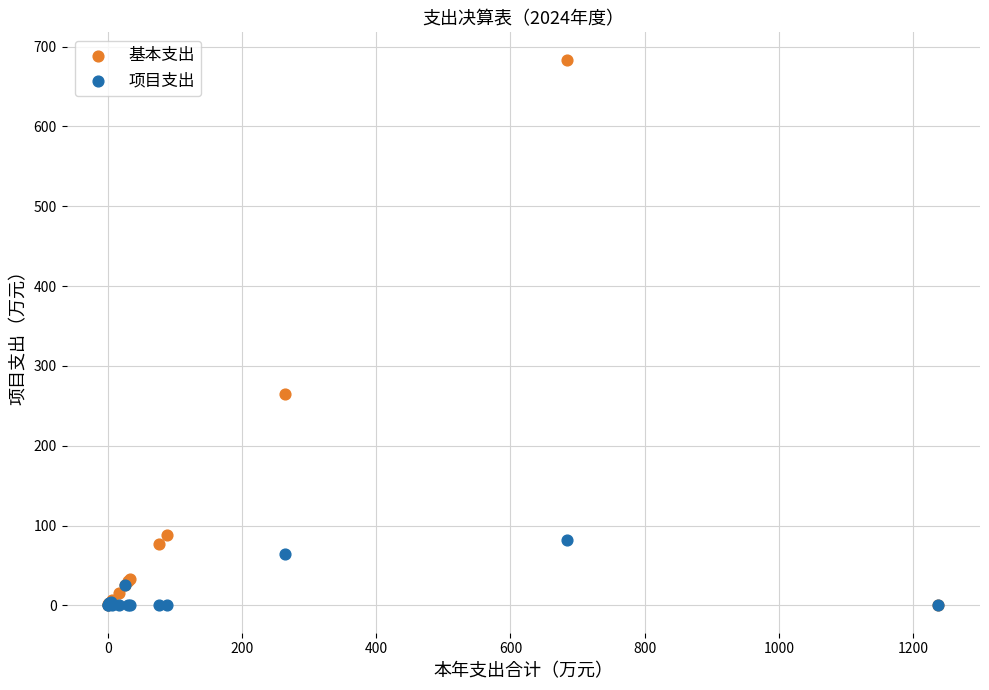

In the 基本支出 series, what Y value is closest to 341?

264.3